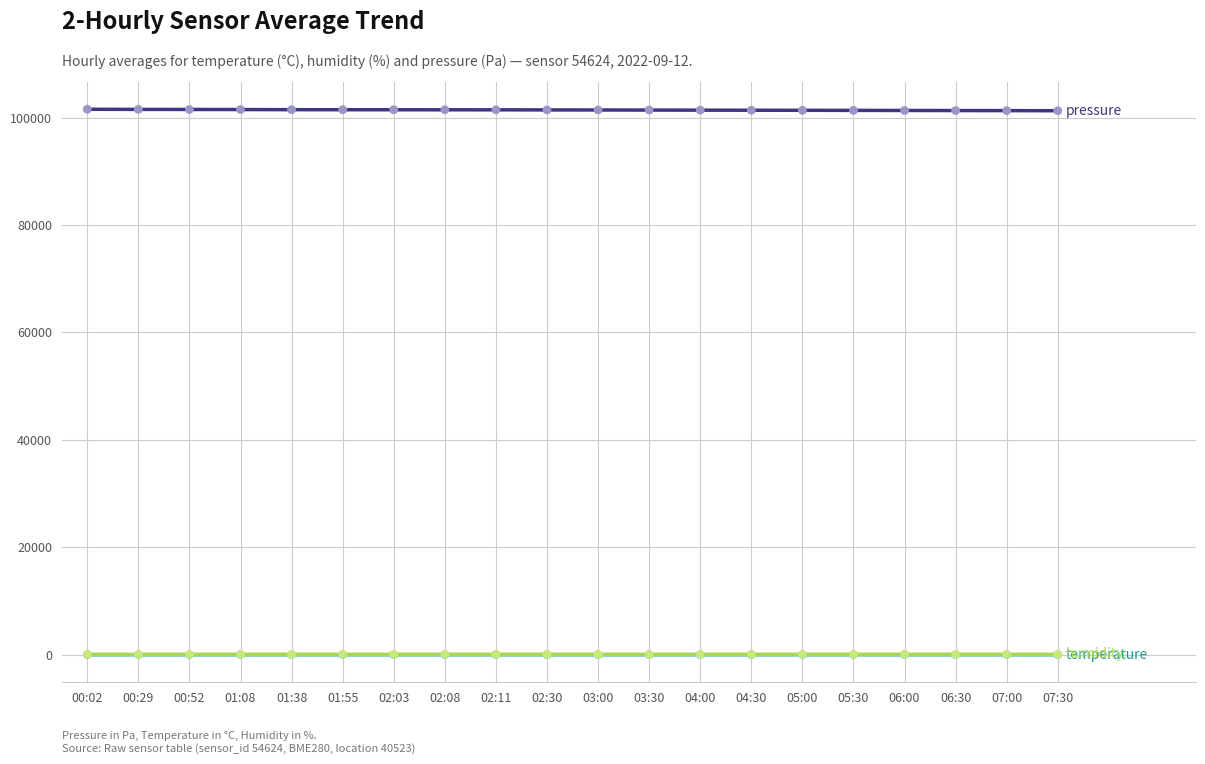

What is the greatest value displayed?

101538.8